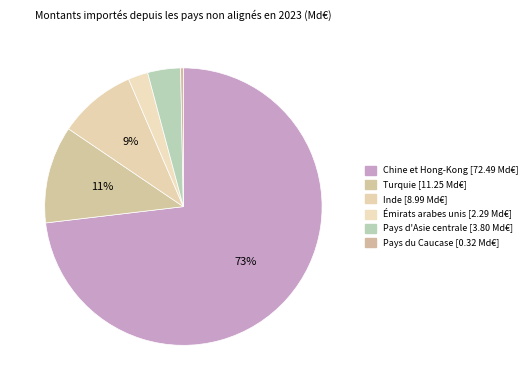

Is it true that Inde is 17% of the pie?

False